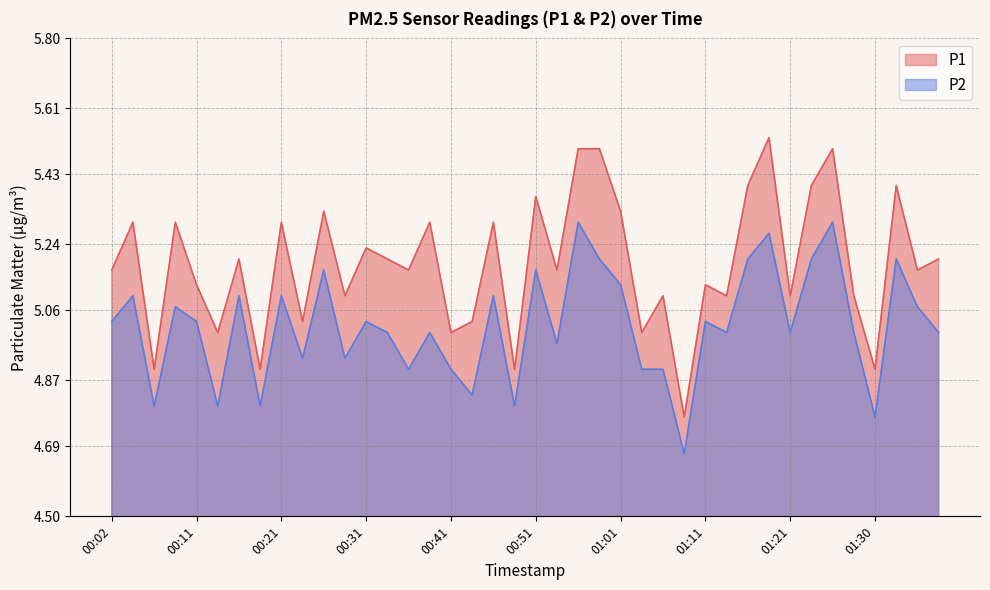

The value of P2 at 00:43 is 2.4. True or false?

False